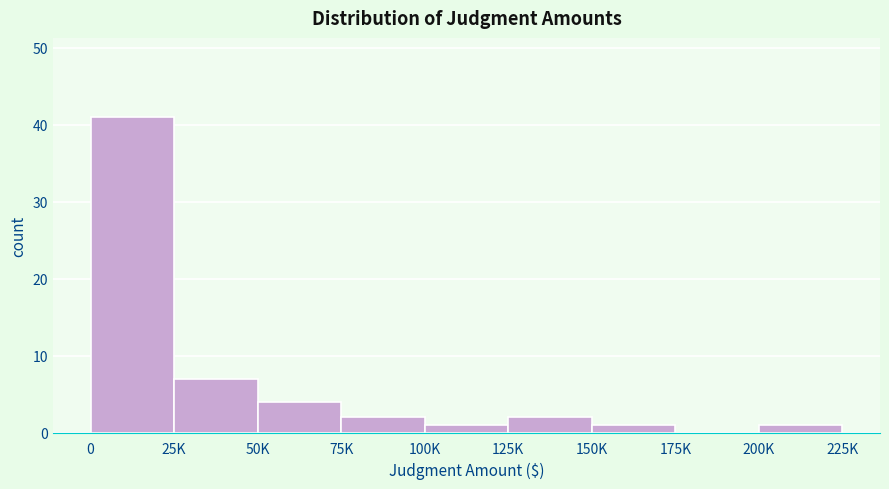

Reading left to right, transcribe all the data shown in this chart.

0=41	25K=7	50K=4	75K=2	100K=1	125K=2	150K=1	175K=0	200K=1